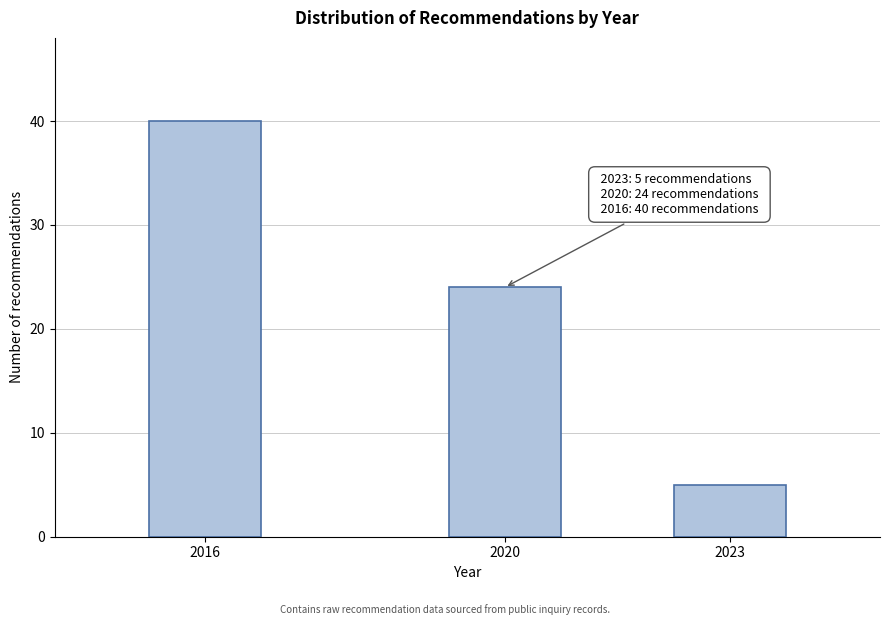

Reading left to right, what are all the values shown in this chart?

40	24	5